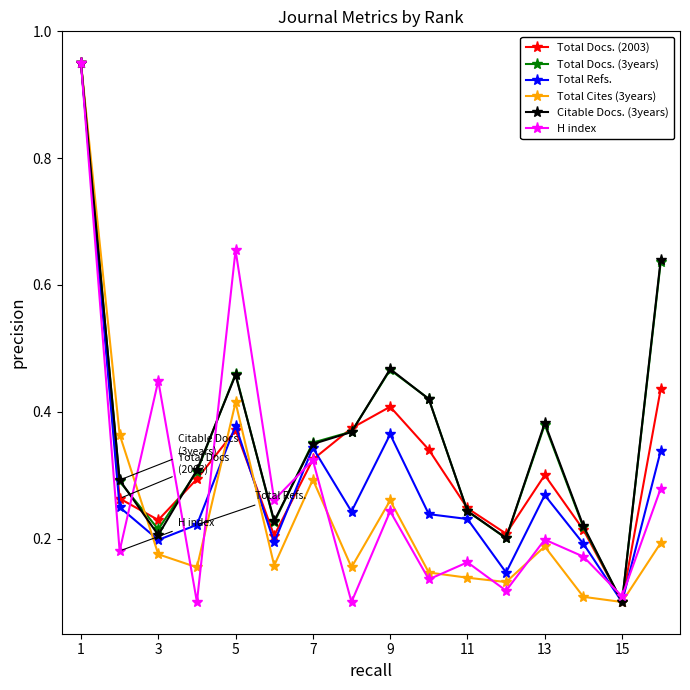

True or false: Total Cites (3years) has more than 0 points higher than both neighbors.

True